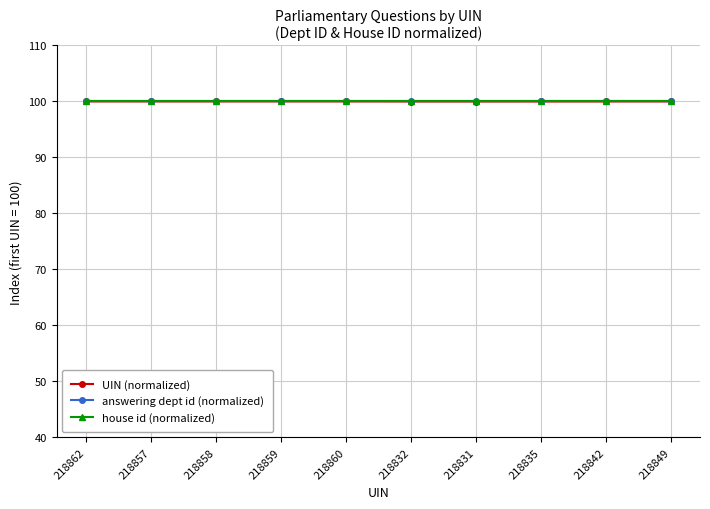

Rank the categories by answering dept id (normalized) value from lowest to highest.

218862, 218857, 218858, 218859, 218860, 218832, 218831, 218835, 218842, 218849